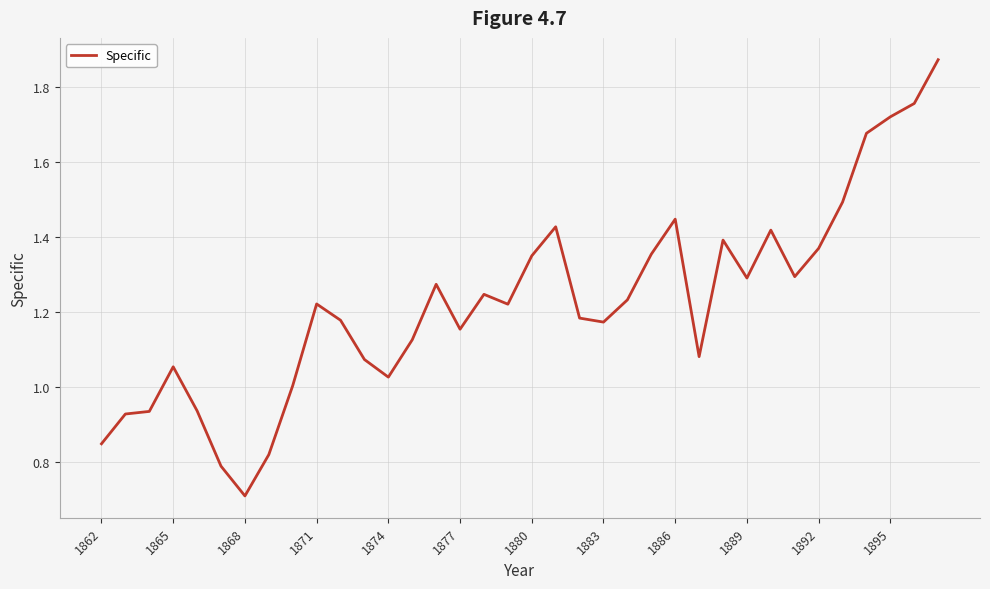

What is the smallest value displayed?

0.7